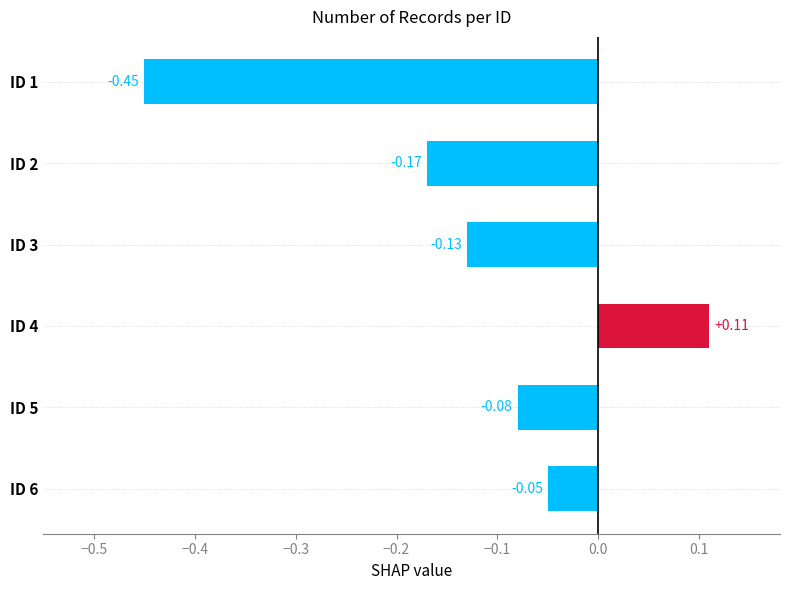

Does the chart contain stacked bars?

No